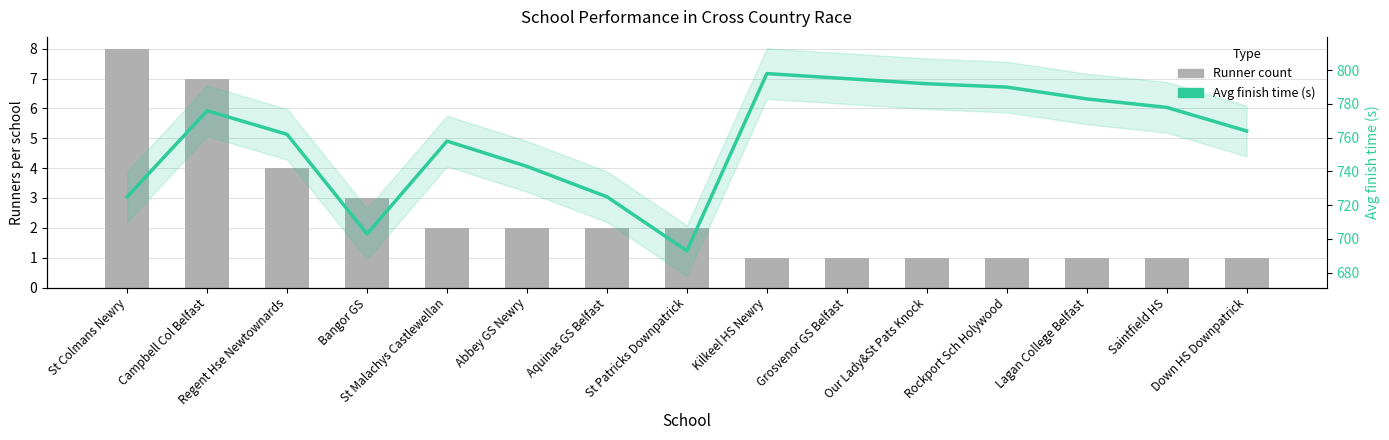

Which category has the highest value in the Avg finish (s) series?

Kilkeel HS Newry